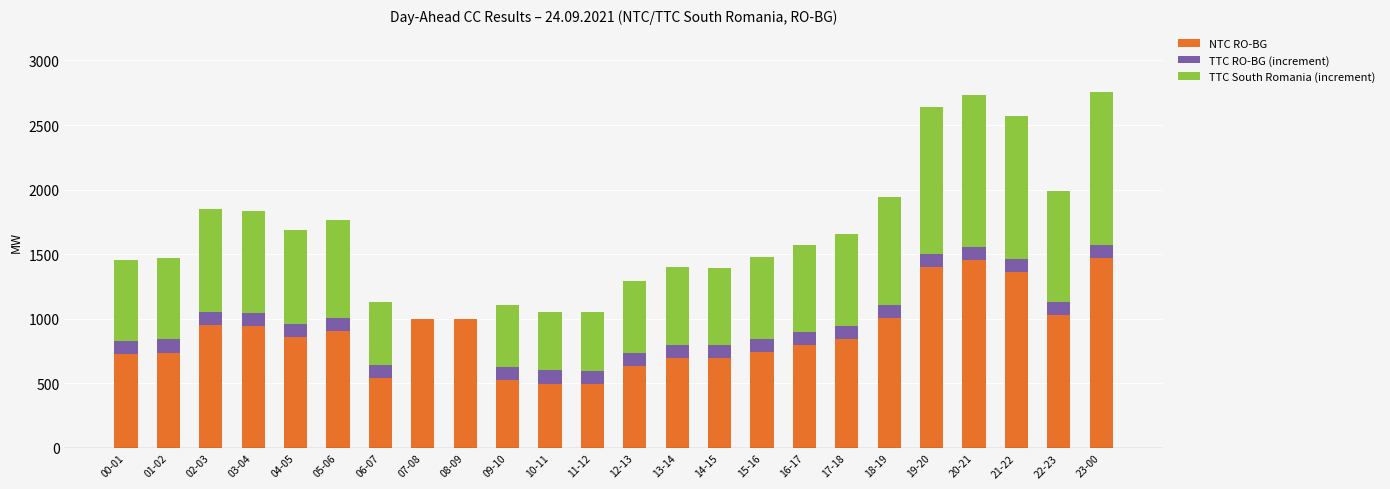

What is the highest value of the NTC RO-BG series?

1471